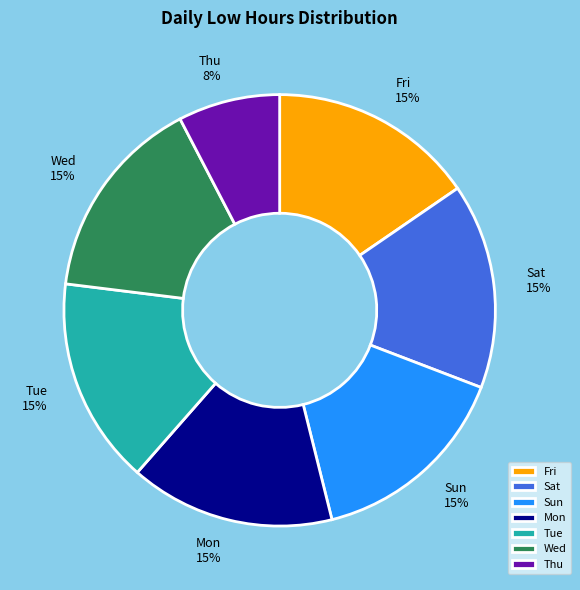

Is it true that Tue is 15% of the pie?

True